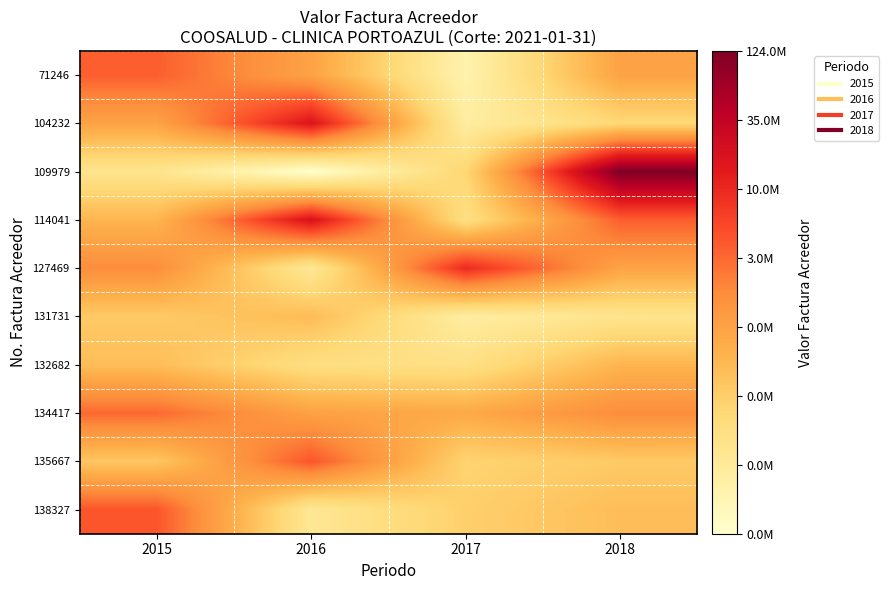

Rank the series at 2016 from lowest to highest value.

109979, 127469, 138327, 132682, 131731, 71246, 134417, 135667, 104232, 114041